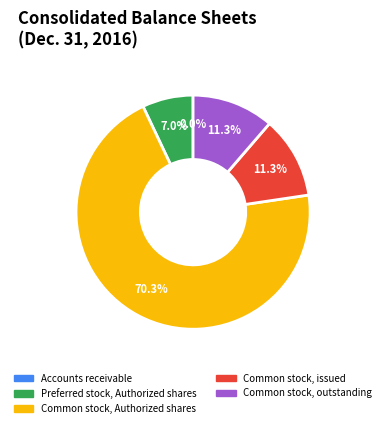

Combined, do Preferred stock, Authorized shares and Common stock, outstanding account for over 50%?

No